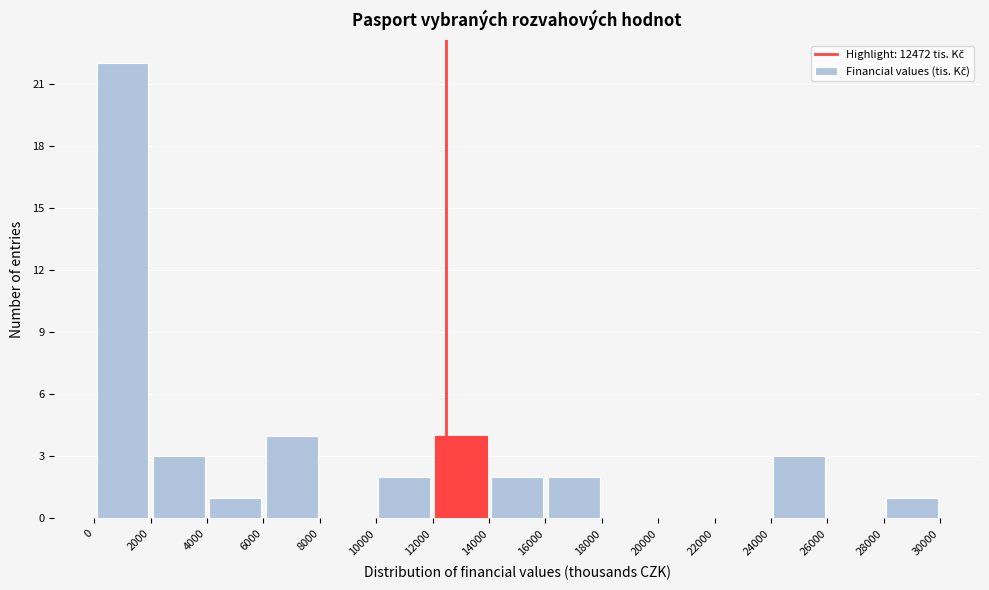

Reading left to right, list every bar in this chart as the range it spans on the x-axis followed by its height. The values are not printed on the chart, so give them approximately, as read against the axis.

0 to 2000: 22
2000 to 4000: 3
4000 to 6000: 1
6000 to 8000: 4
8000 to 10000: 0
10000 to 12000: 2
12000 to 14000: 4
14000 to 16000: 2
16000 to 18000: 2
18000 to 20000: 0
20000 to 22000: 0
22000 to 24000: 0
24000 to 26000: 3
26000 to 28000: 0
28000 to 30000: 1